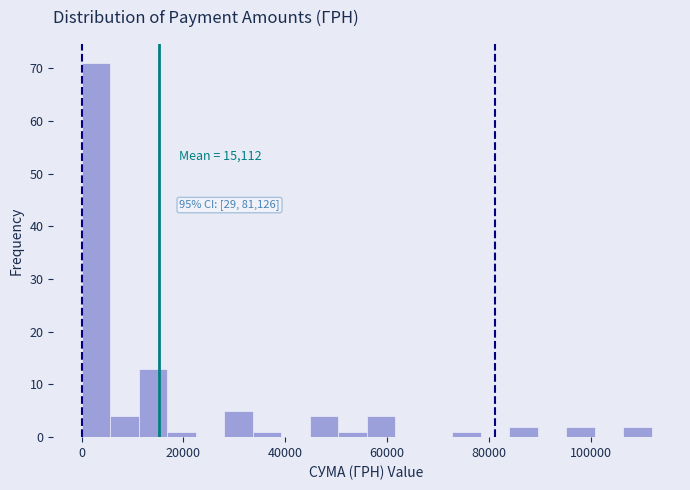

Read against the x-axis, roughly where is the centre of the tallest bar?

2000